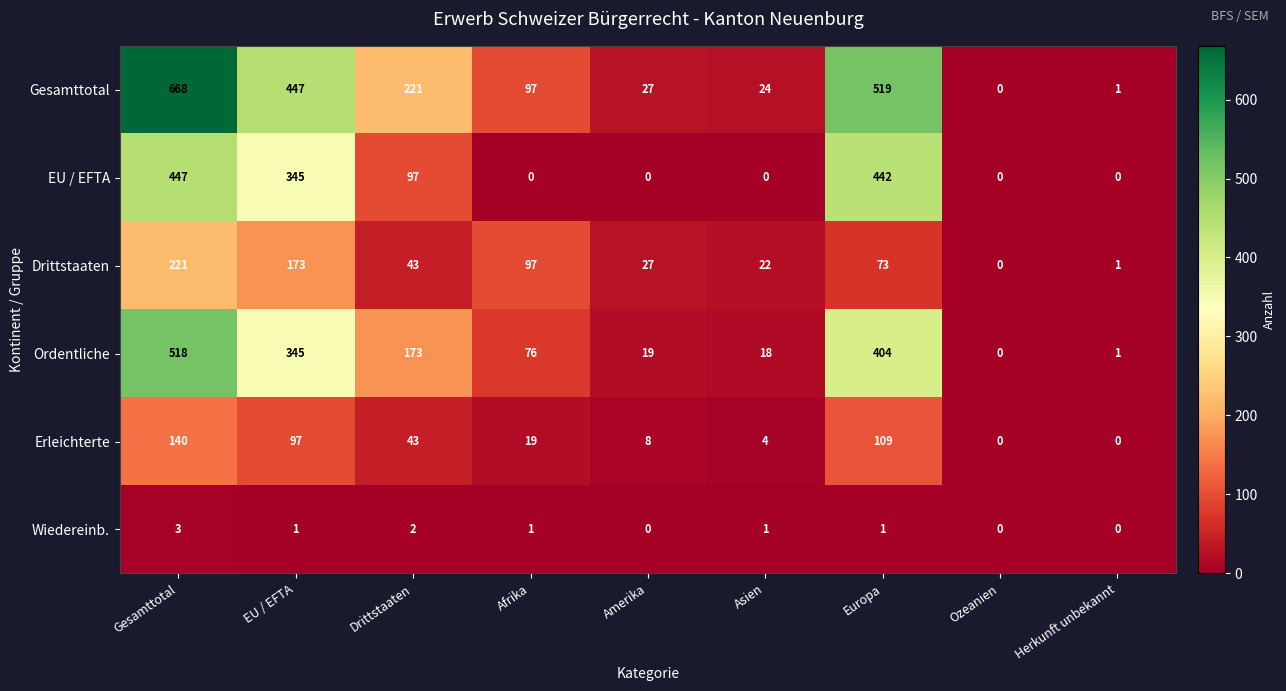

Which series has the largest total across all categories?

Gesamttotal